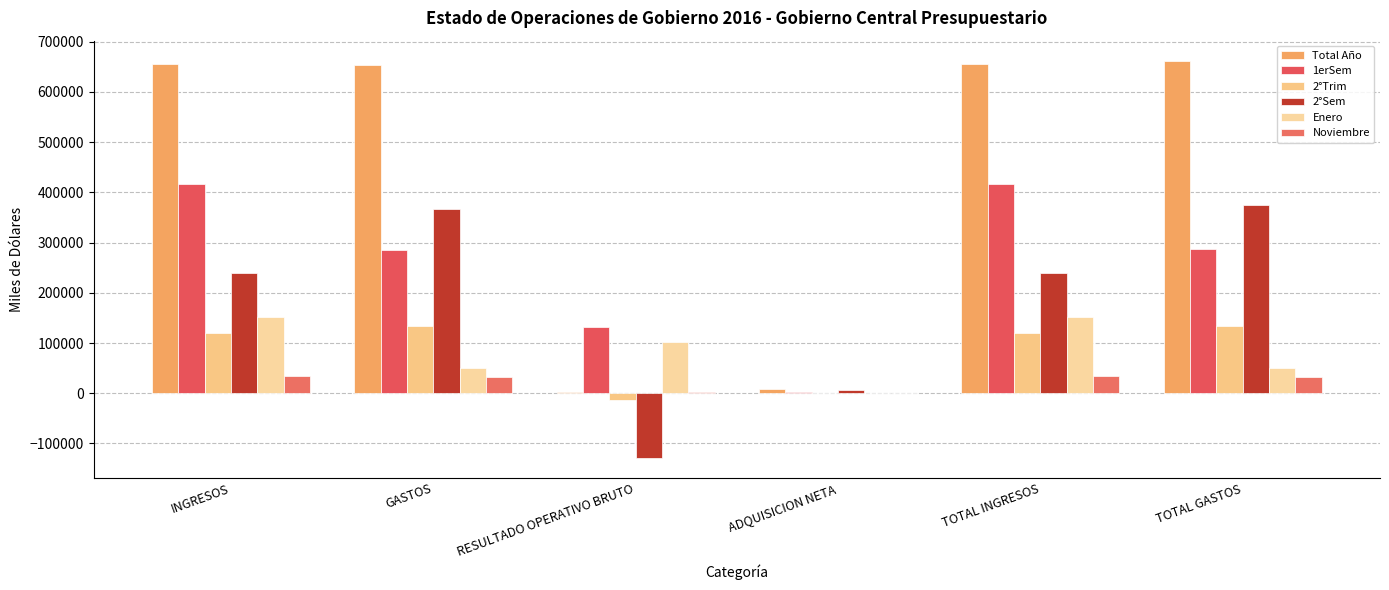

Where is 2°Sem nearest to the value 123020?

INGRESOS